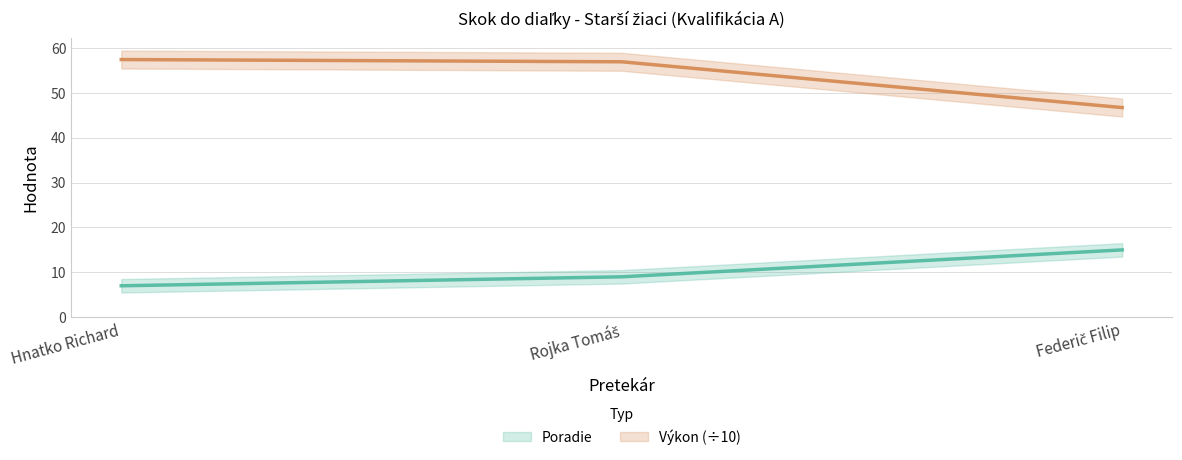

Reading right to left, extract all data points from this chart.

Poradie: Federič Filip=15.0	Rojka Tomáš=9.0	Hnatko Richard=7.0
Výkon: Federič Filip=46.7	Rojka Tomáš=56.9	Hnatko Richard=57.4